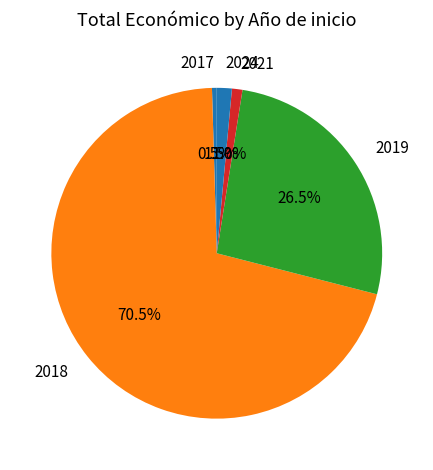

Between 2021 and 2018, which is larger?

2018